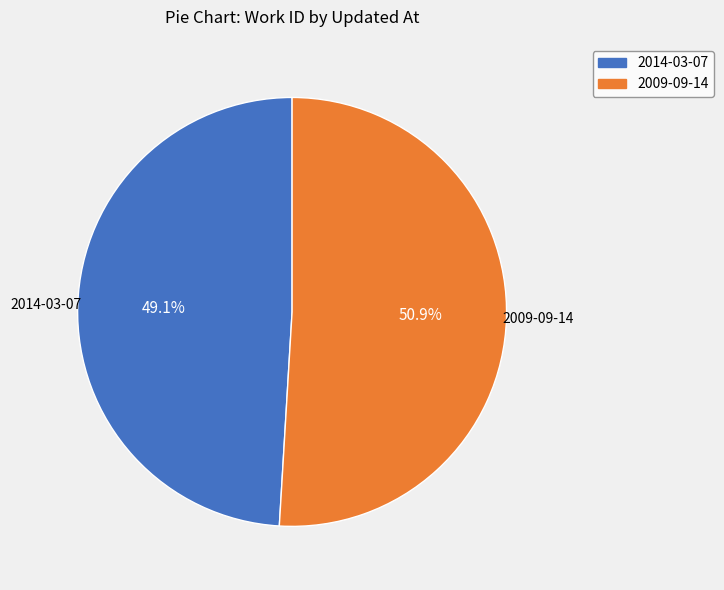

True or false: 2009-09-14 accounts for 51% of the total.

True